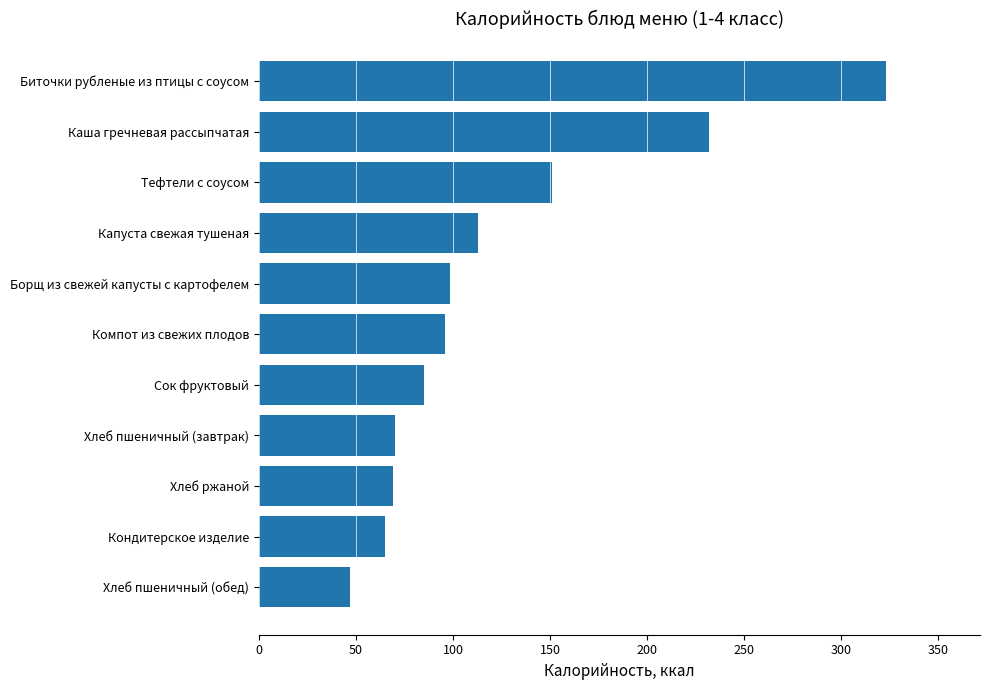

What is the maximum value shown in the chart?

323.1